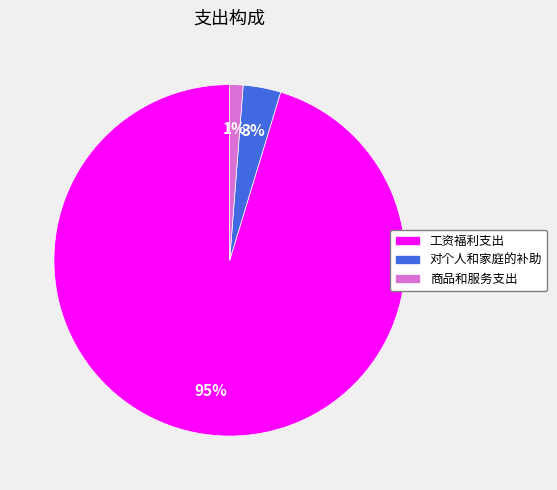

True or false: 工资福利支出 accounts for 95% of the total.

True